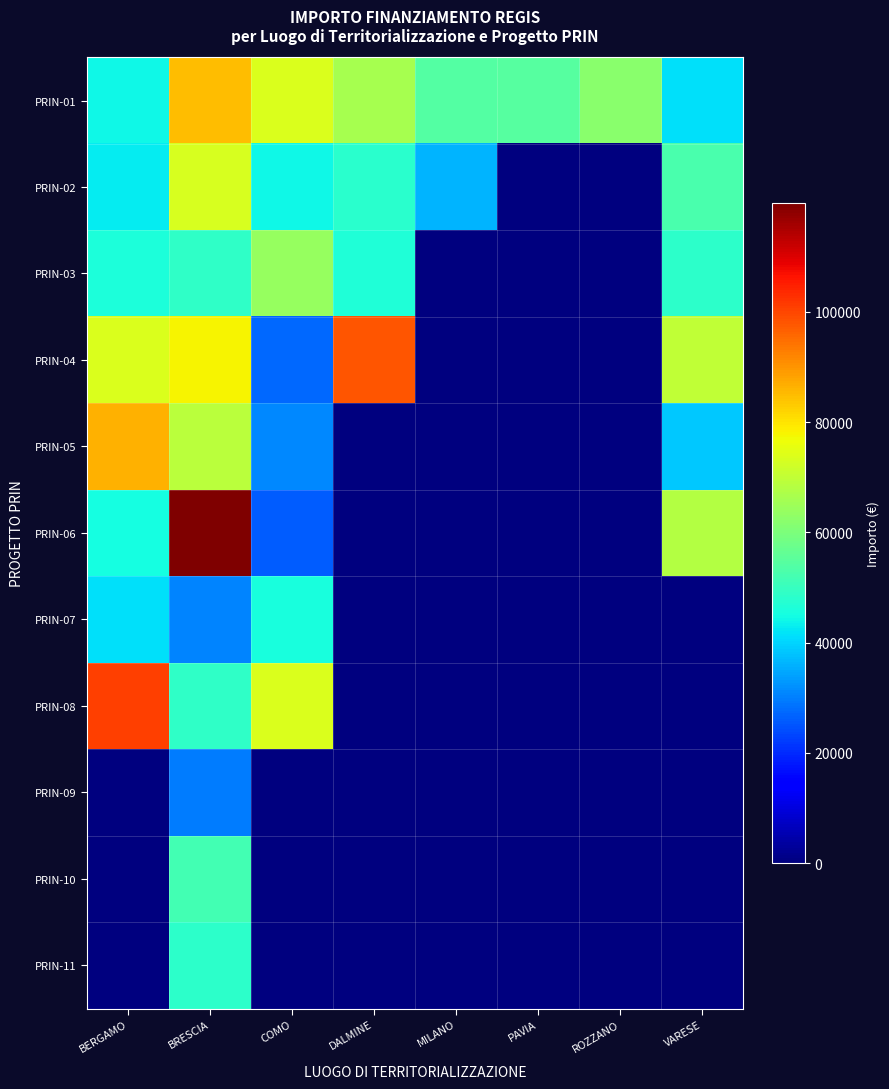

Between BERGAMO and COMO, which series saw the biggest shift?

PRIN-05